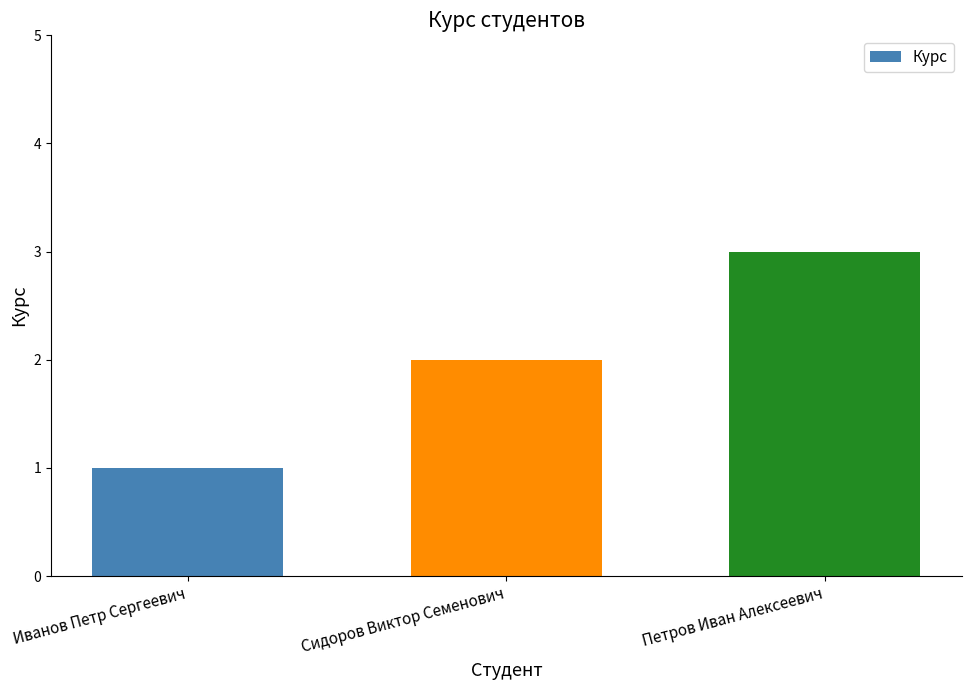

Reading right to left, extract all data points from this chart.

3	2	1